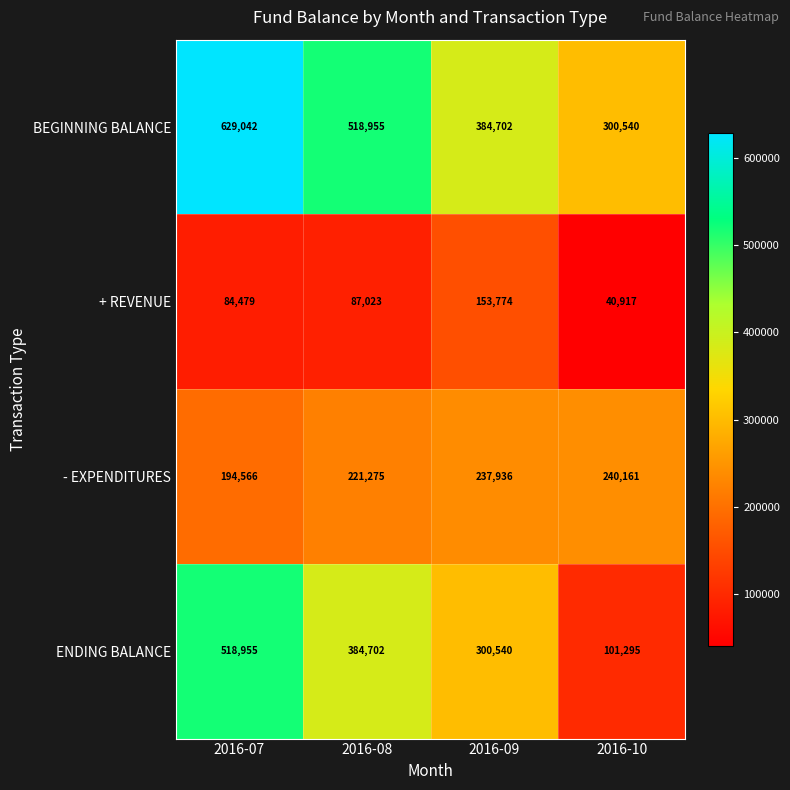

The value of BEGINNING BALANCE at 2016-07 is 136498. True or false?

False